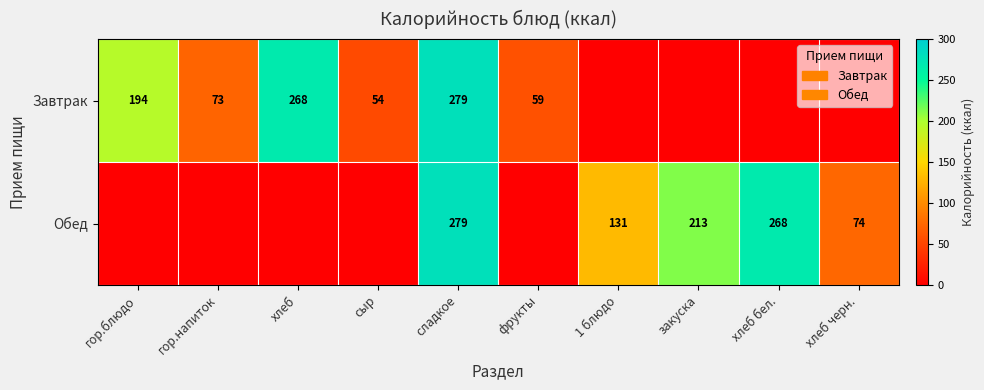

The Обед series shows 198.0 at 1 блюдо. True or false?

False